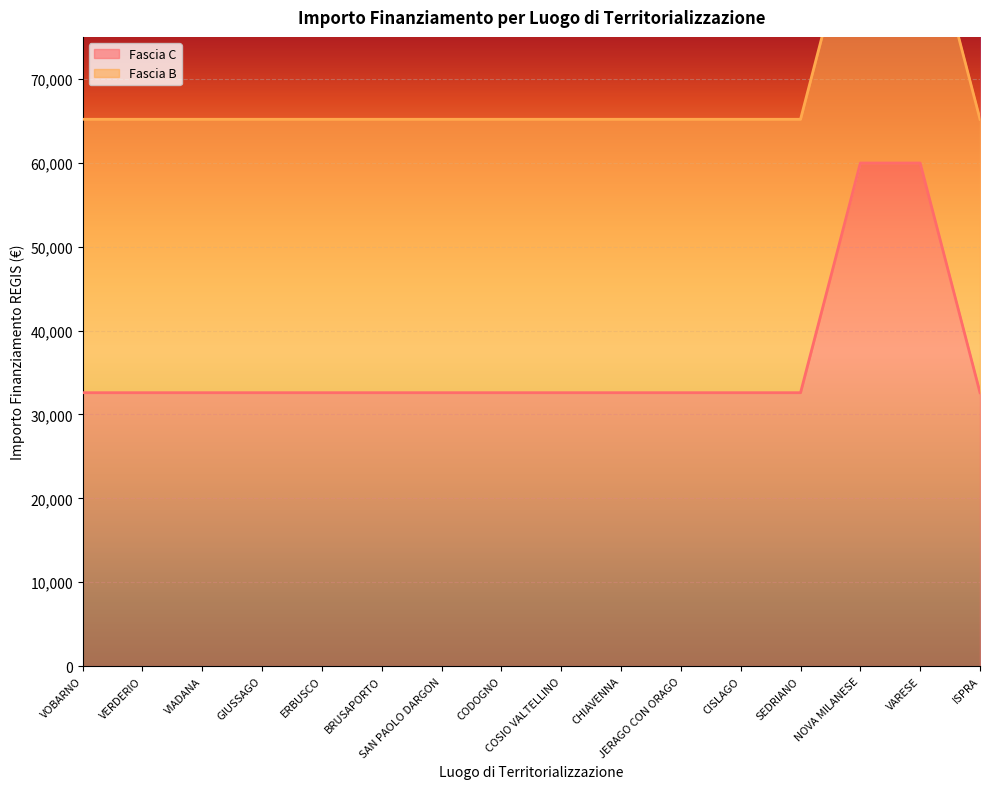

Read the value at BRUSAPORTO.

32589